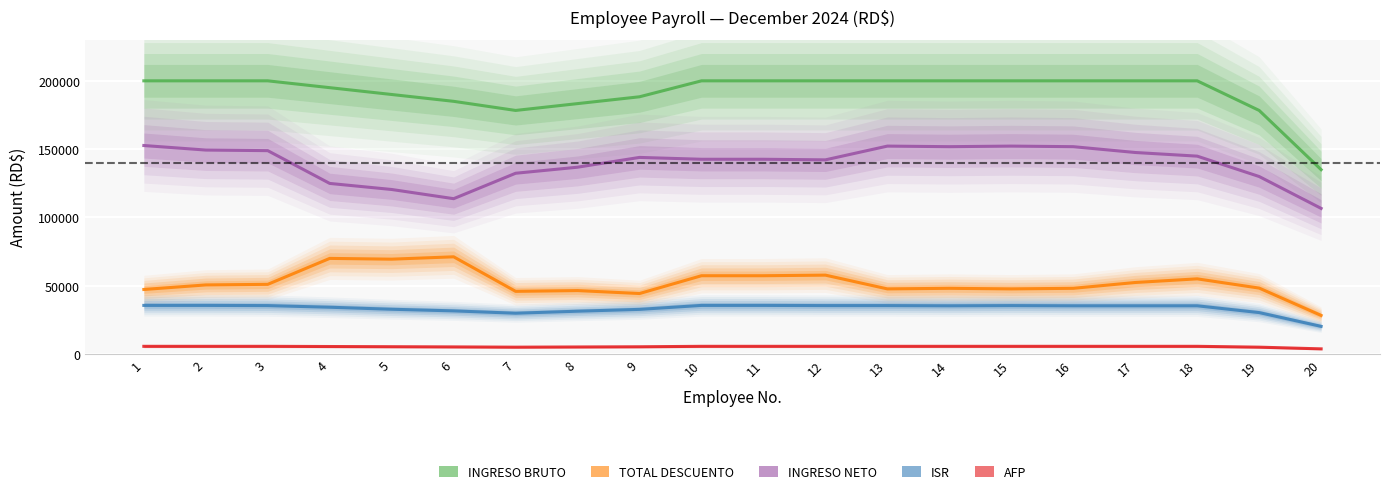

At how many categories does at least one series exceed 179818?

17